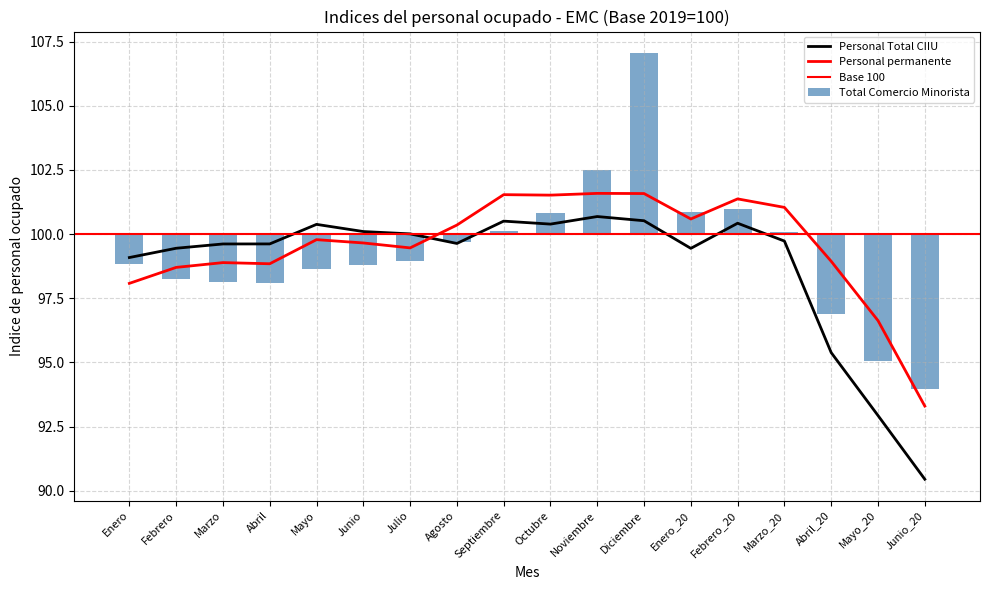

Reading left to right, extract all data points from this chart.

Total Comercio Minorista: Enero=-1.2	Febrero=-1.7	Marzo=-1.9	Abril=-1.9	Mayo=-1.3	Junio=-1.2	Julio=-1.1	Agosto=-0.3	Septiembre=0.1	Octubre=0.8	Noviembre=2.5	Diciembre=7.1	Enero_20=0.9	Febrero_20=1.0	Marzo_20=0.1	Abril_20=-3.1	Mayo_20=-5.0	Junio_20=-6.1
Personal Total CIIU (4511): Enero=99.1	Febrero=99.4	Marzo=99.6	Abril=99.6	Mayo=100.4	Junio=100.1	Julio=100.0	Agosto=99.6	Septiembre=100.5	Octubre=100.4	Noviembre=100.7	Diciembre=100.5	Enero_20=99.4	Febrero_20=100.4	Marzo_20=99.7	Abril_20=95.4	Mayo_20=92.9	Junio_20=90.4
Personal permanente (4511): Enero=98.1	Febrero=98.7	Marzo=98.9	Abril=98.8	Mayo=99.8	Junio=99.7	Julio=99.5	Agosto=100.4	Septiembre=101.5	Octubre=101.5	Noviembre=101.6	Diciembre=101.6	Enero_20=100.6	Febrero_20=101.4	Marzo_20=101.0	Abril_20=98.9	Mayo_20=96.6	Junio_20=93.3